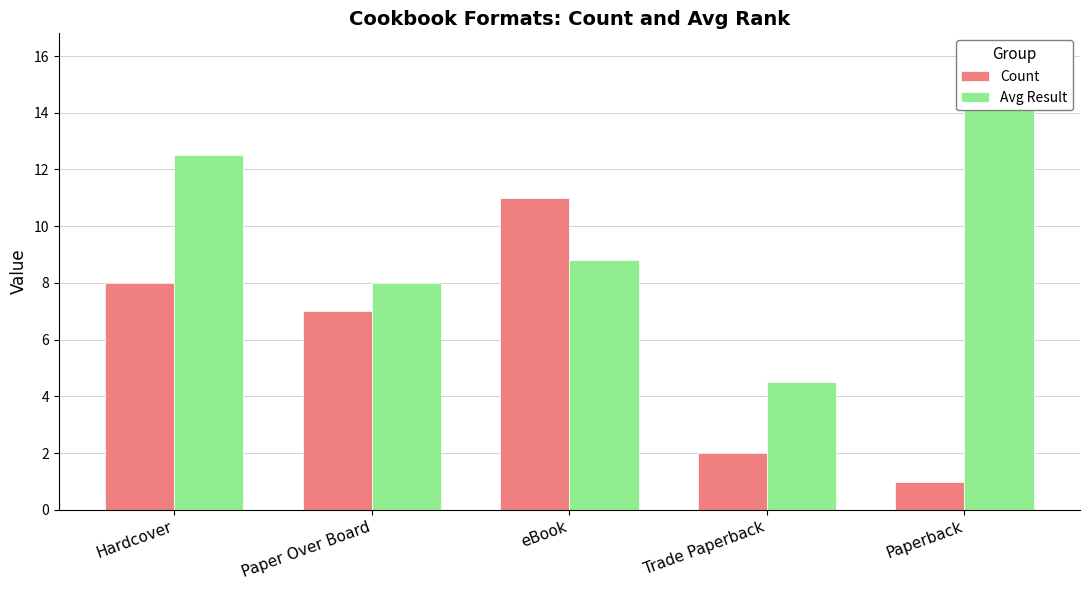

List the series in order of their peak value, highest first.

Avg Result, Count